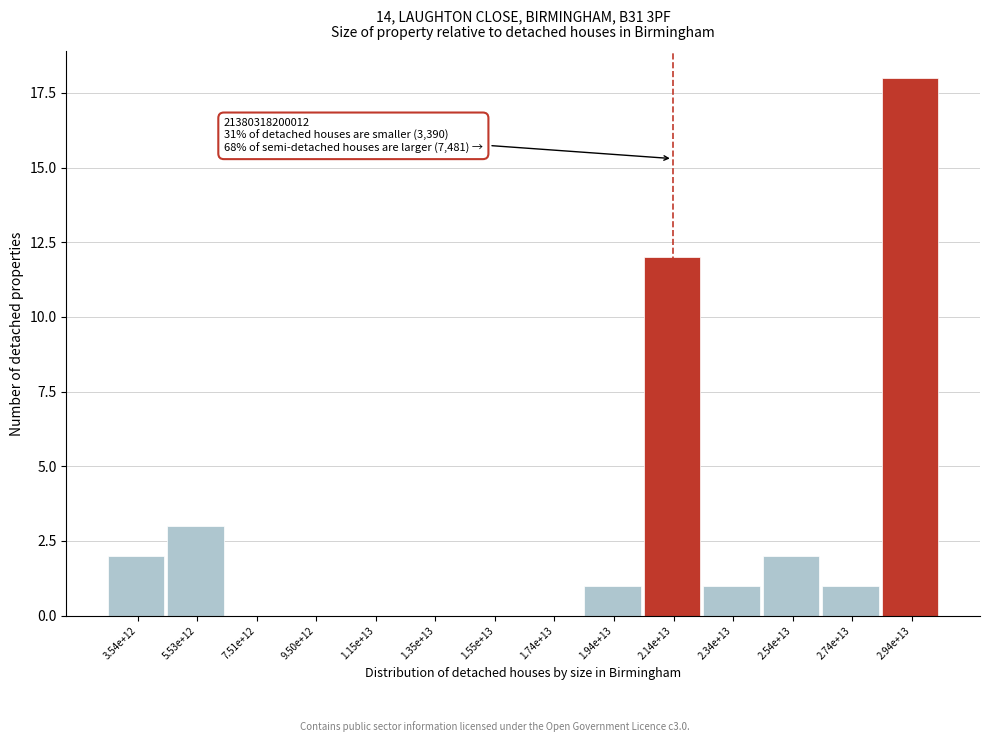

Reading left to right, list all the values displayed in this chart.

3.54e+12=2	5.53e+12=3	7.51e+12=0	9.50e+12=0	1.15e+13=0	1.35e+13=0	1.55e+13=0	1.74e+13=0	1.94e+13=1	2.14e+13=12	2.34e+13=1	2.54e+13=2	2.74e+13=1	2.94e+13=18